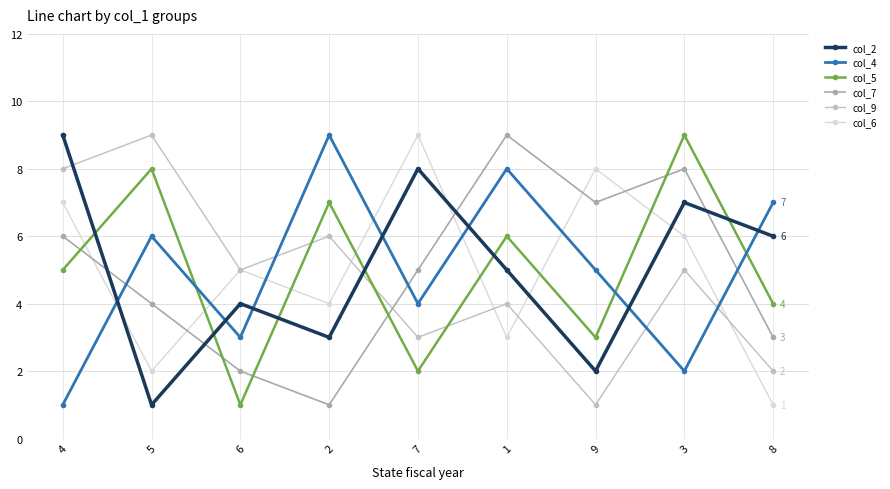

At how many categories does at least one series exceed 3?

9